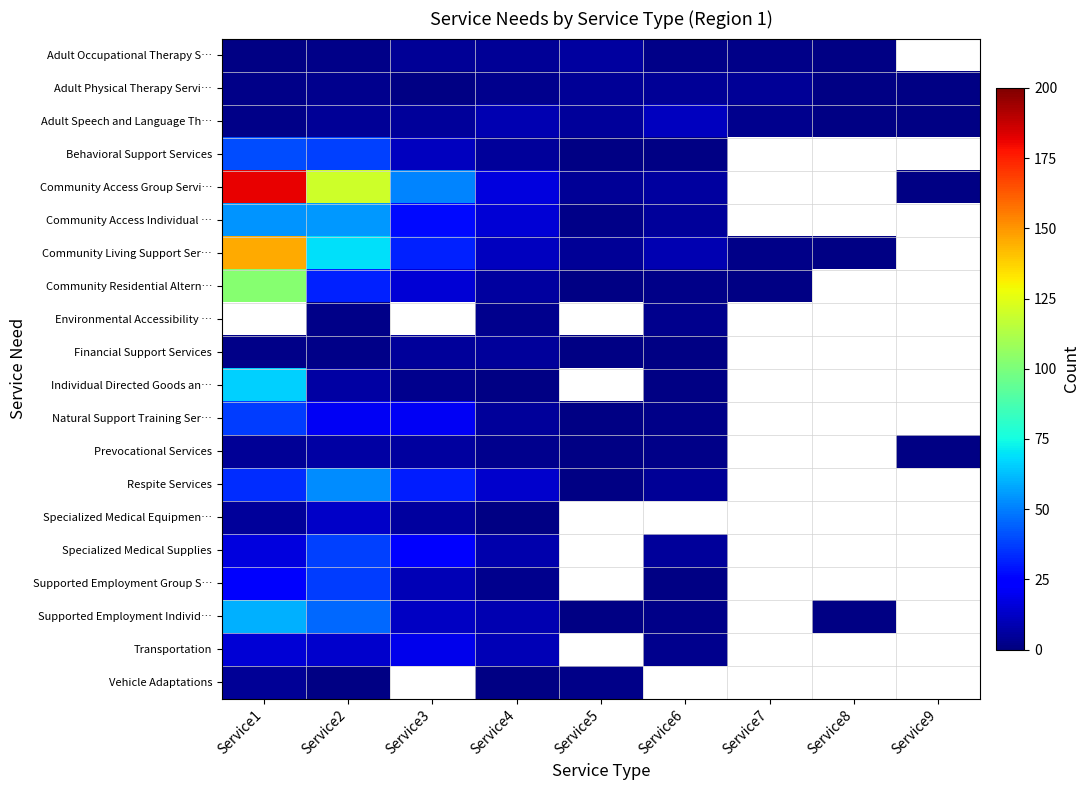

Which series has the widest spread of values?

Community Access Group Servi…